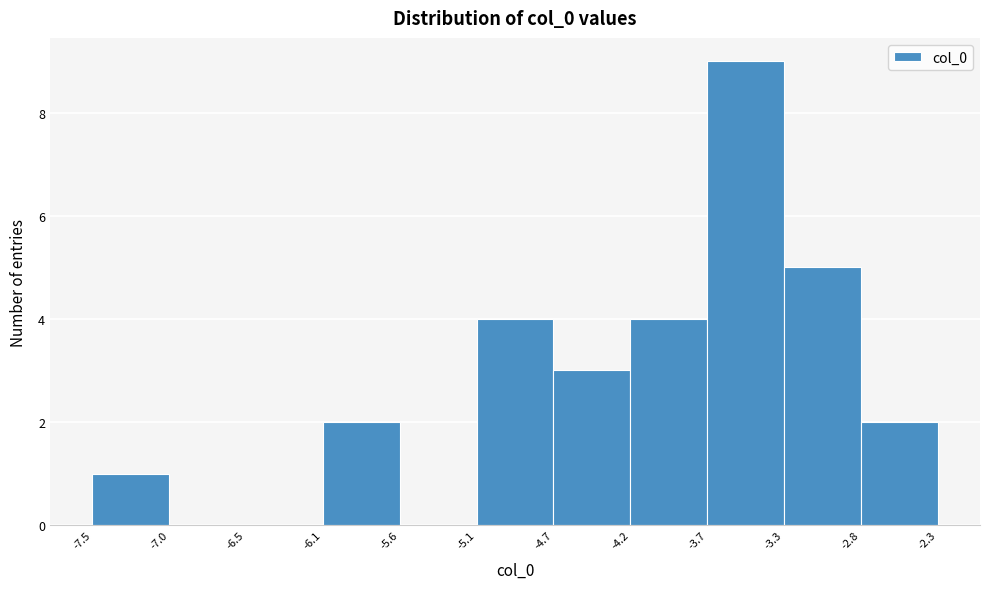

What is the height of the bar covering -4.2 to -3.7 on the x-axis? The values are not printed on the chart, so give them approximately, as read against the axis.

4